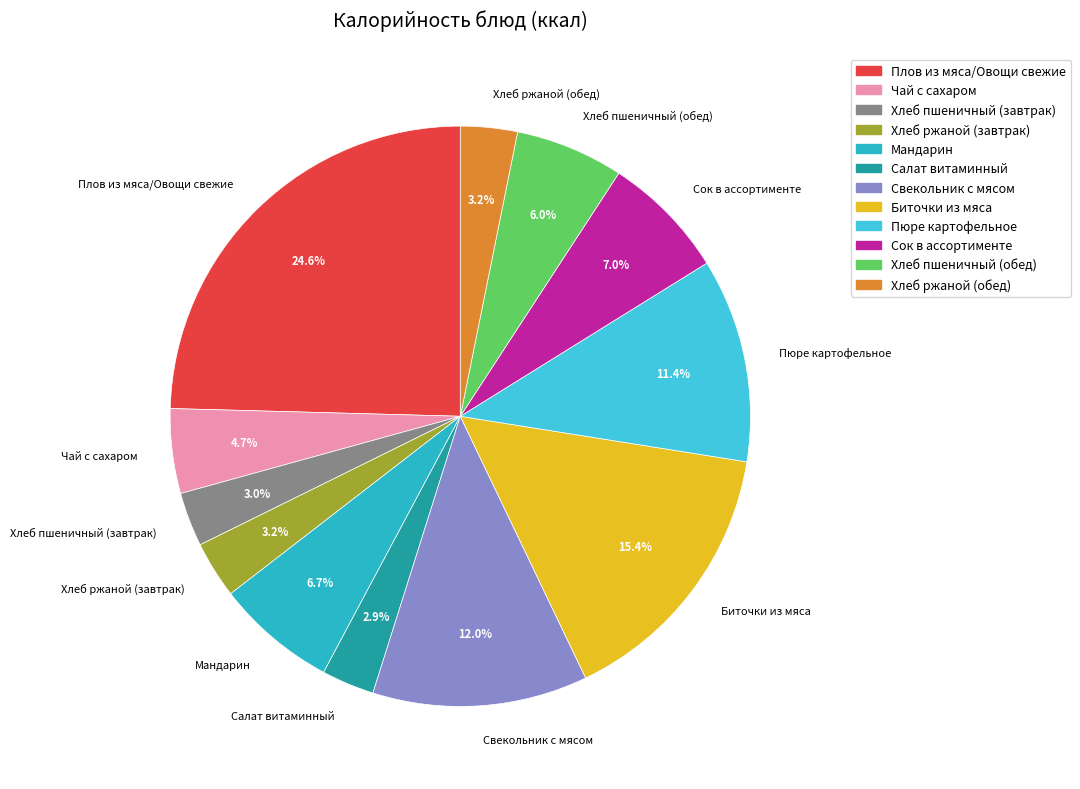

What is the largest slice in the pie chart?

Плов из мяса/Овощи свежие